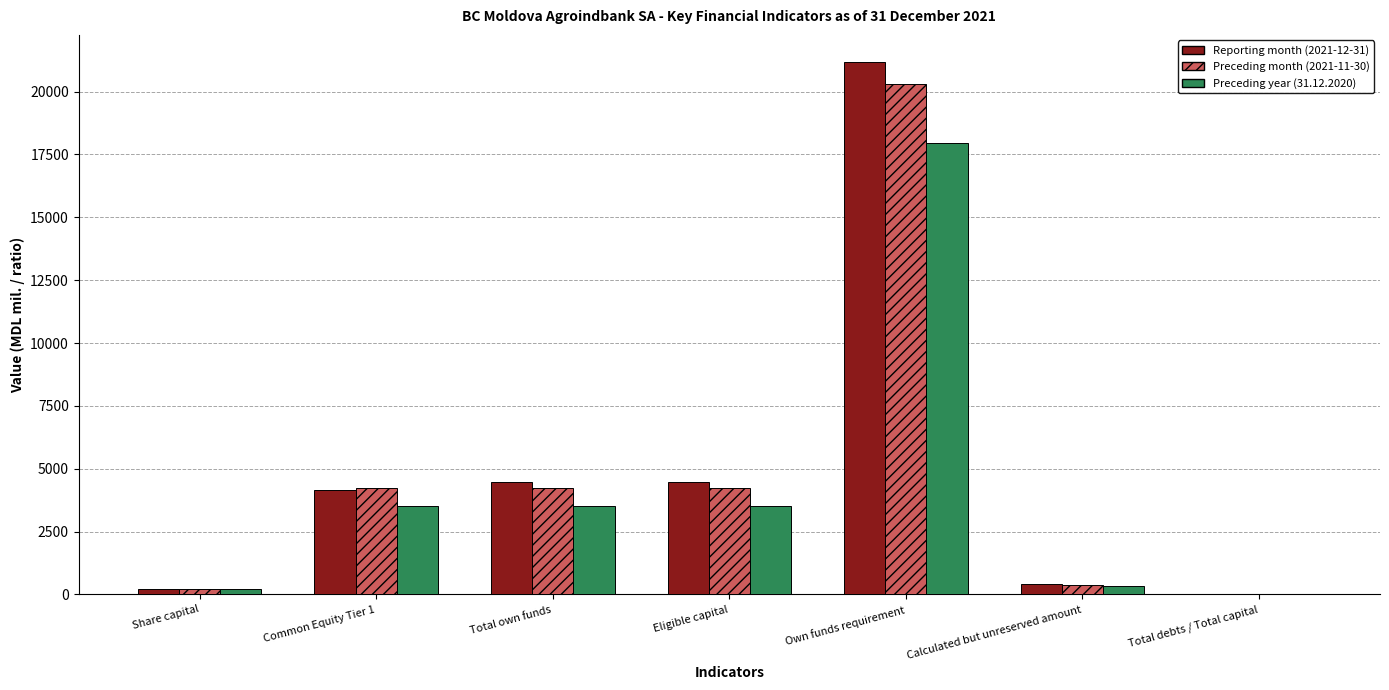

How many groups of bars are there?

7